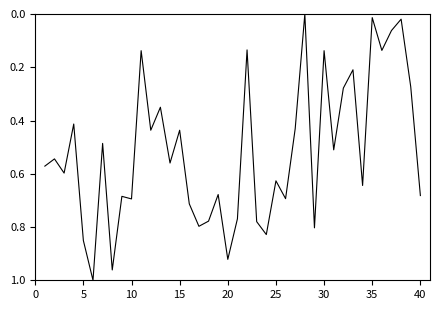

Is this an area chart (filled region under the line)?

No